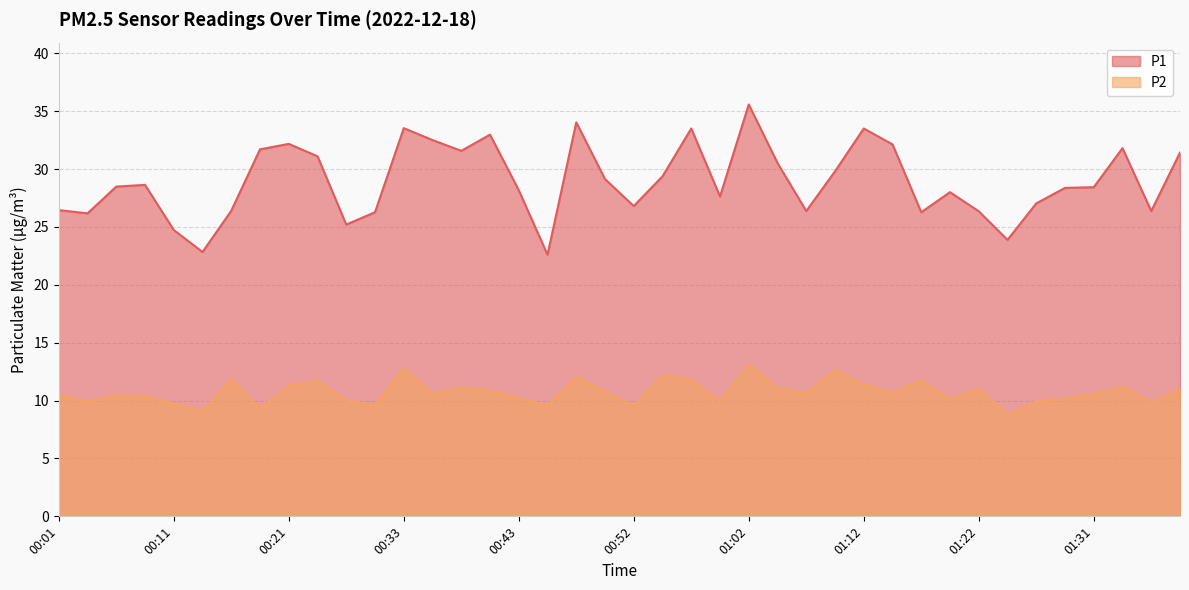

Reading left to right, extract all data points from this chart.

P1: 26.4	26.2	28.5	28.6	24.7	22.8	26.4	31.7	32.2	31.1	25.2	26.3	33.5	32.5	31.6	33.0	28.2	22.6	34.0	29.1	26.8	29.4	33.5	27.6	35.6	30.5	26.4	29.8	33.5	32.1	26.3	28.0	26.4	23.9	27.0	28.4	28.4	31.8	26.4	31.4
P2: 10.5	9.9	10.4	10.4	9.7	9.1	11.8	9.3	11.3	11.7	10.0	9.6	12.8	10.6	11.1	10.9	10.2	9.6	12.0	10.8	9.5	12.2	11.8	9.9	13.1	11.1	10.6	12.6	11.4	10.7	11.8	10.1	11.0	8.8	9.9	10.2	10.6	11.2	9.8	11.0